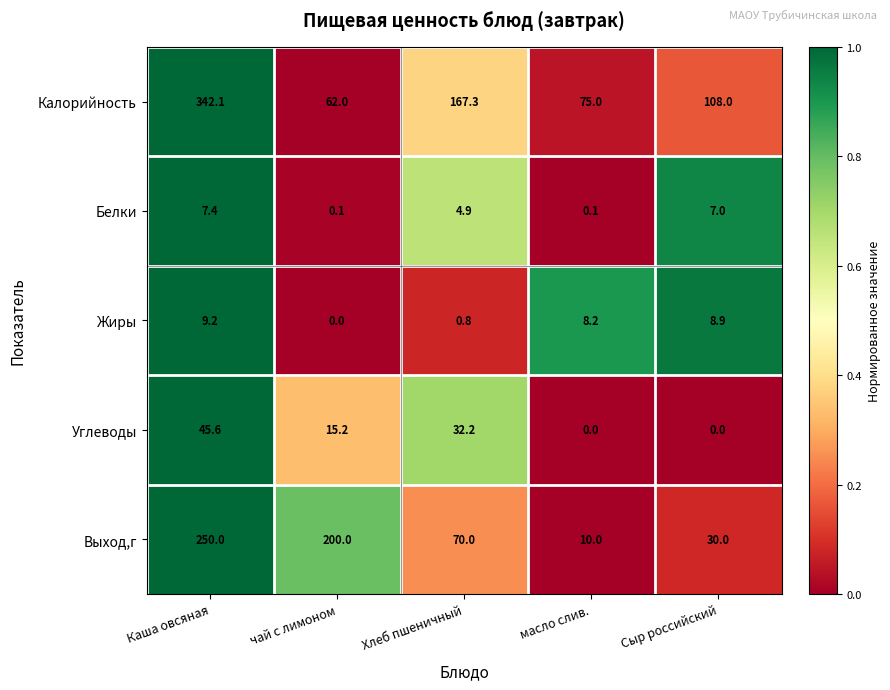

What is the difference between the Калорийность values at Каша овсяная and Хлеб пшеничный?

174.8